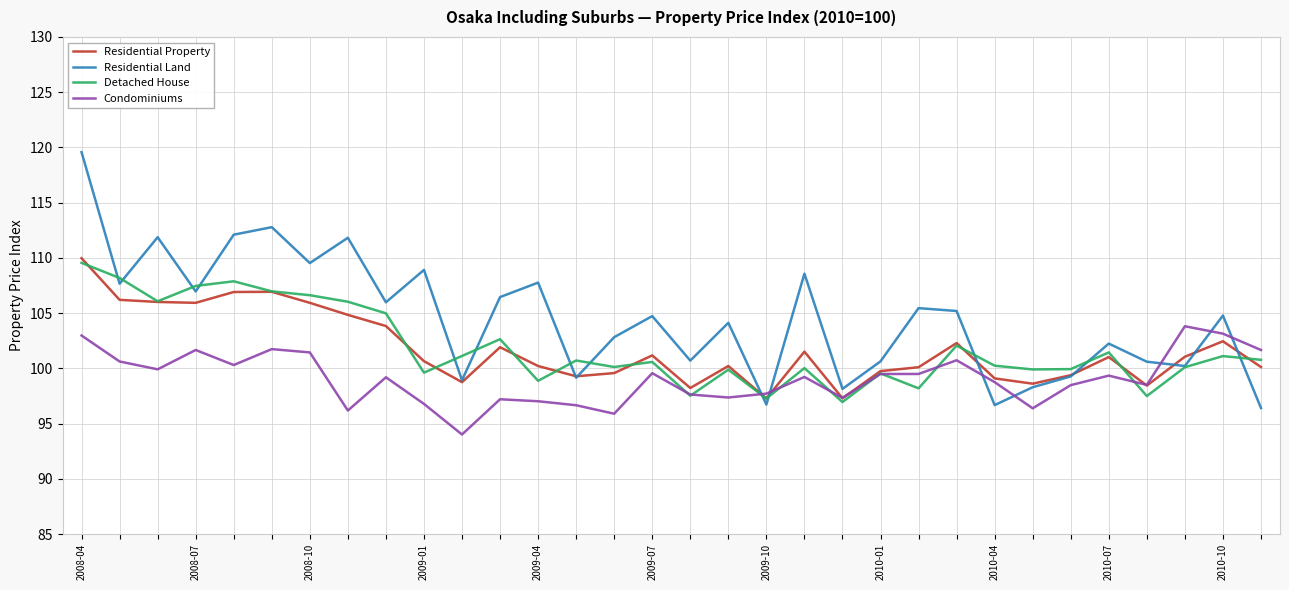

What is the maximum value for Residential Property?

110.0